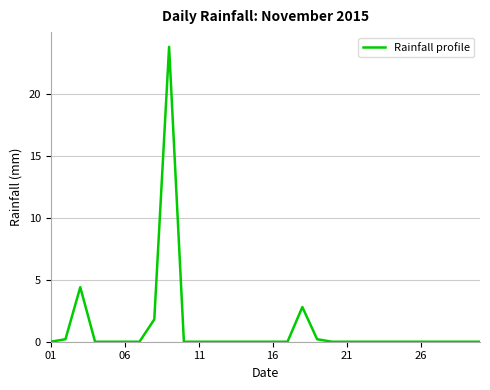

What is the difference between the maximum and minimum values?

23.8